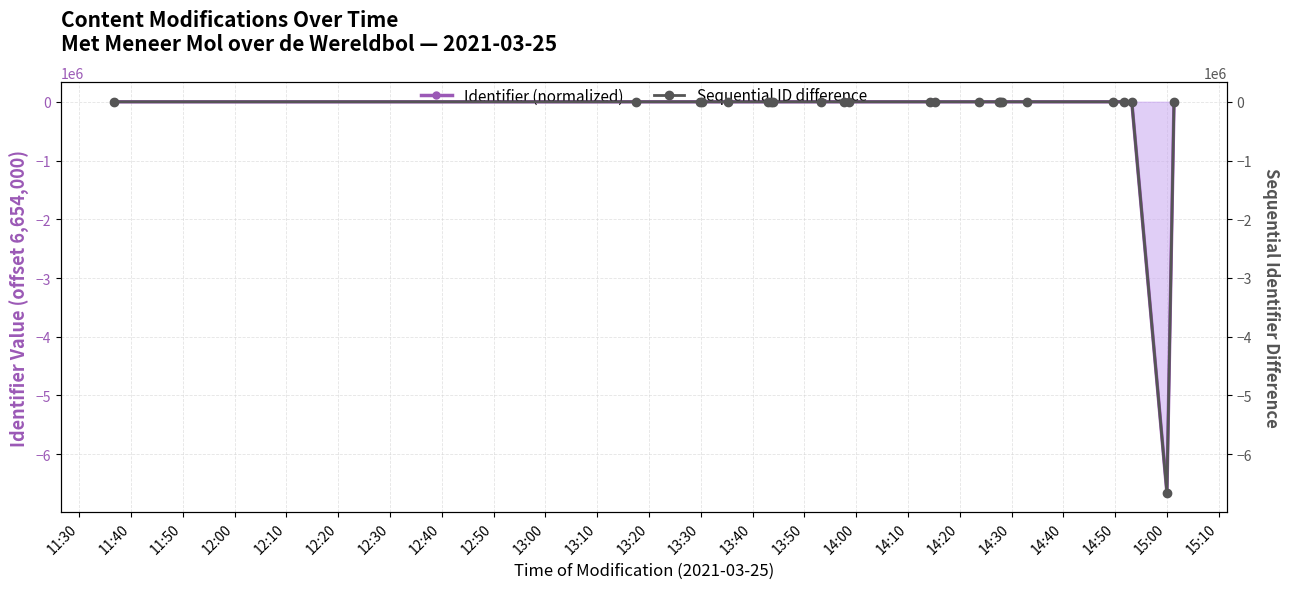

True or false: Identifier (normalized) has more than 0 points higher than both neighbors.

True